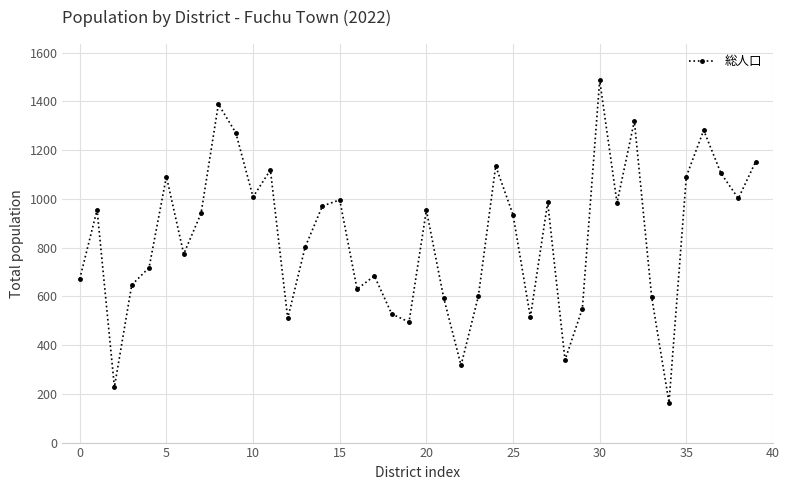

What is the maximum value shown in the chart?

1487